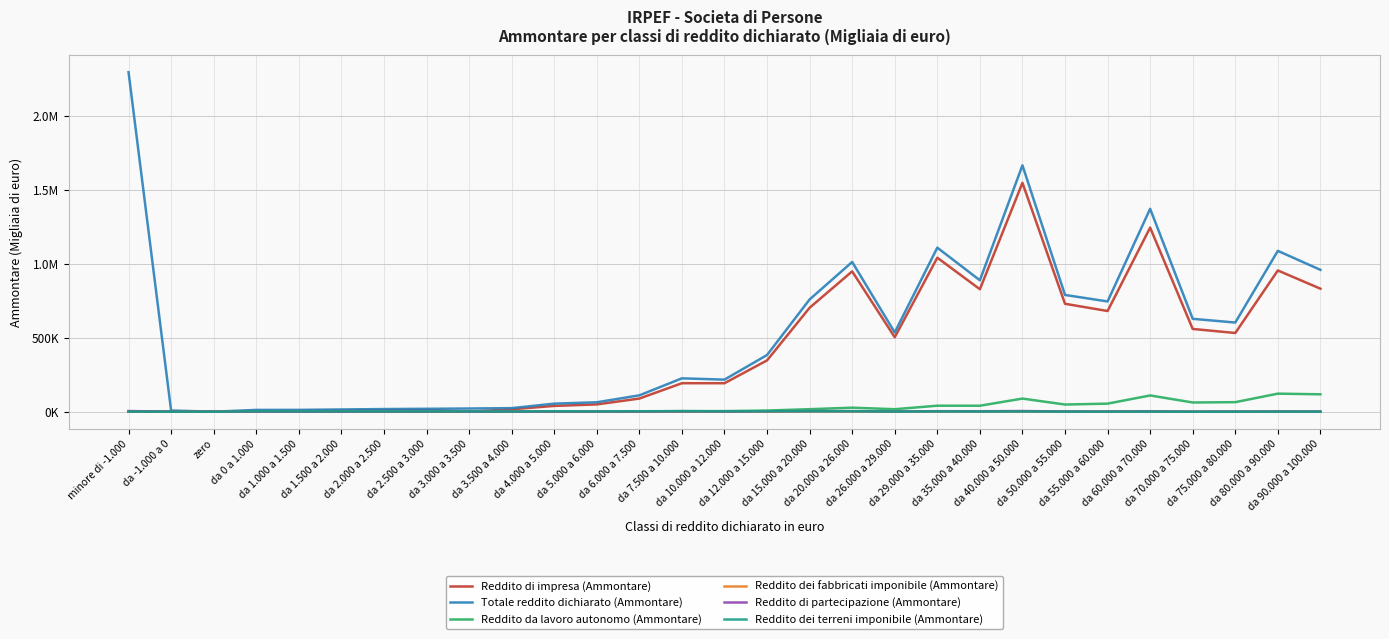

Does the chart display data point markers on the line(s)?

No